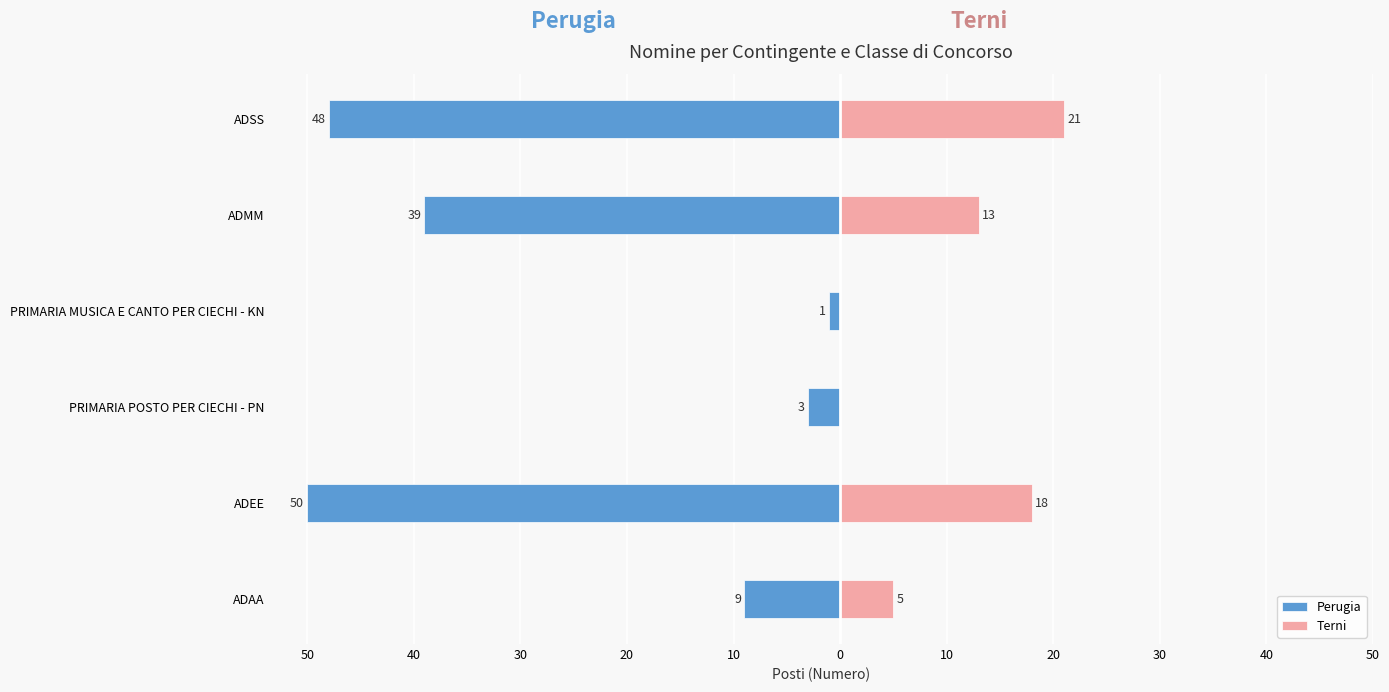

What is the difference between the second highest and second lowest values in the Perugia series?

45